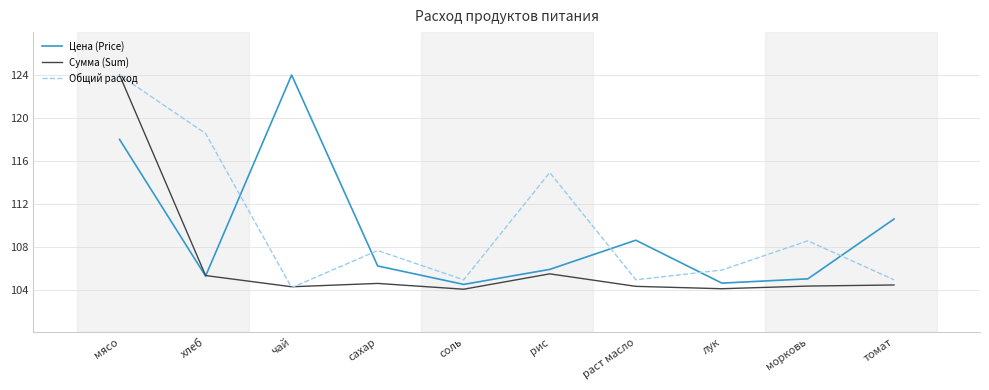

At which category does Сумма (Sum) reach its first local valley?

чай